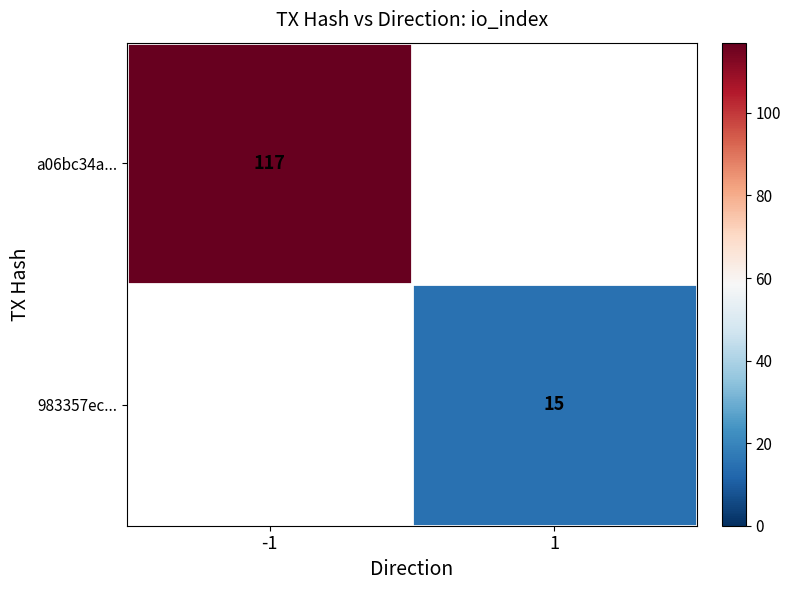

Is it true that 983357ec... equals 9 at 1?

False